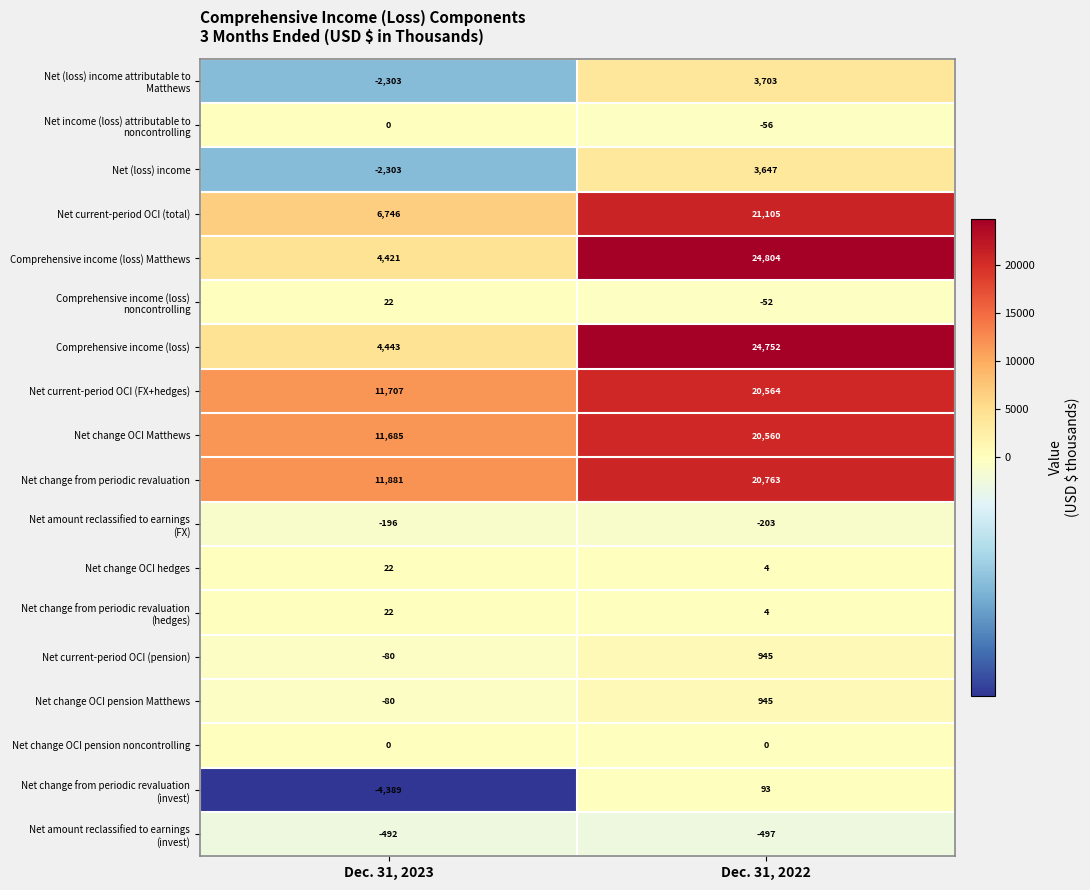

Rank the categories by Net (loss) income value from highest to lowest.

Dec. 31, 2022, Dec. 31, 2023